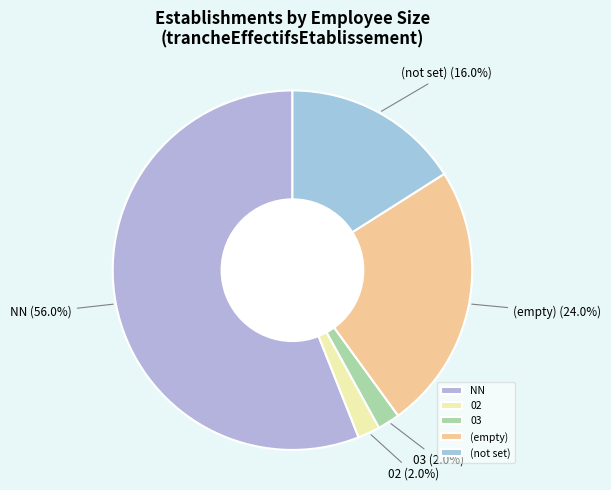

Count the number of slices in the pie.

5